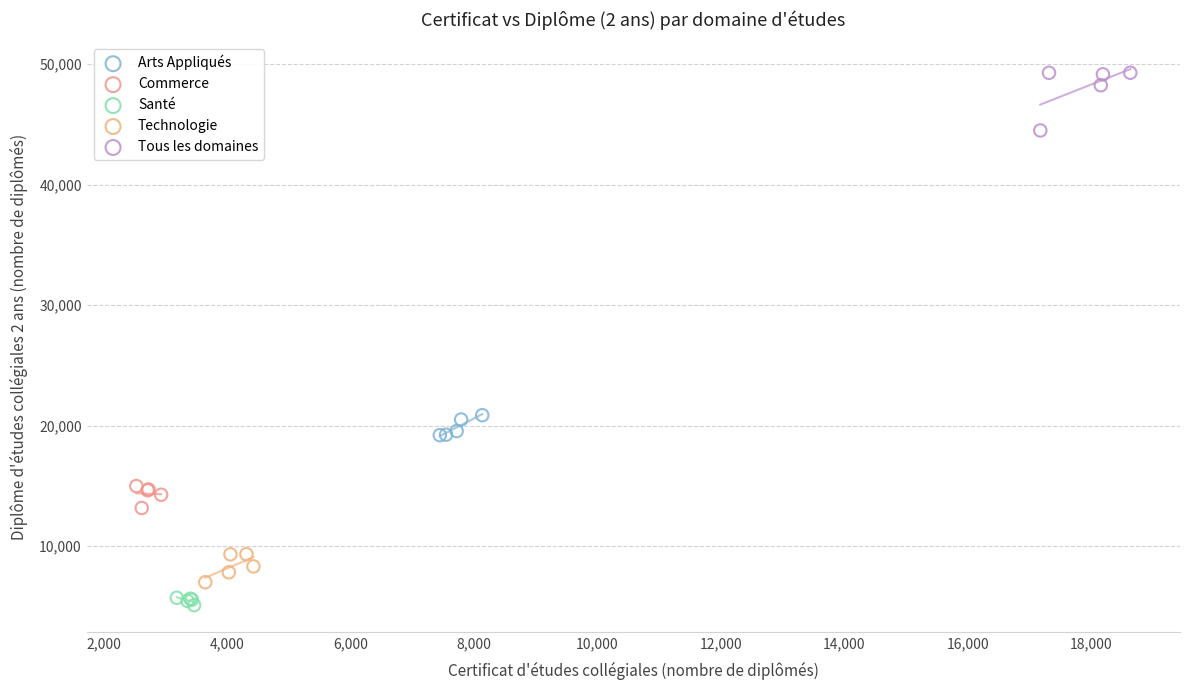

Which series has the widest spread of Y values?

Tous les domaines